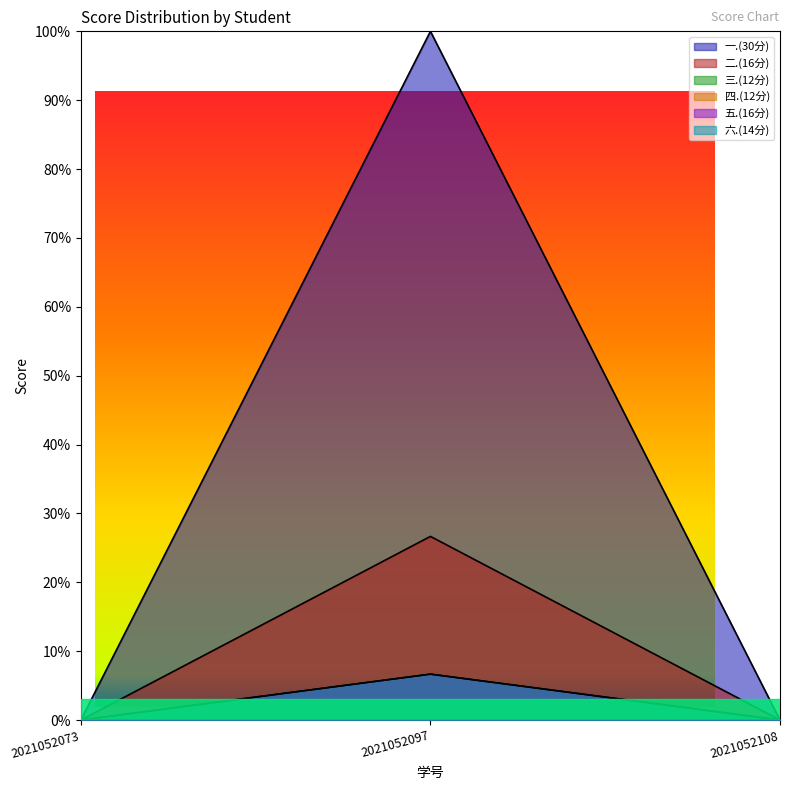

The 五.(16分) series shows 0.0 at 2021052073. True or false?

True